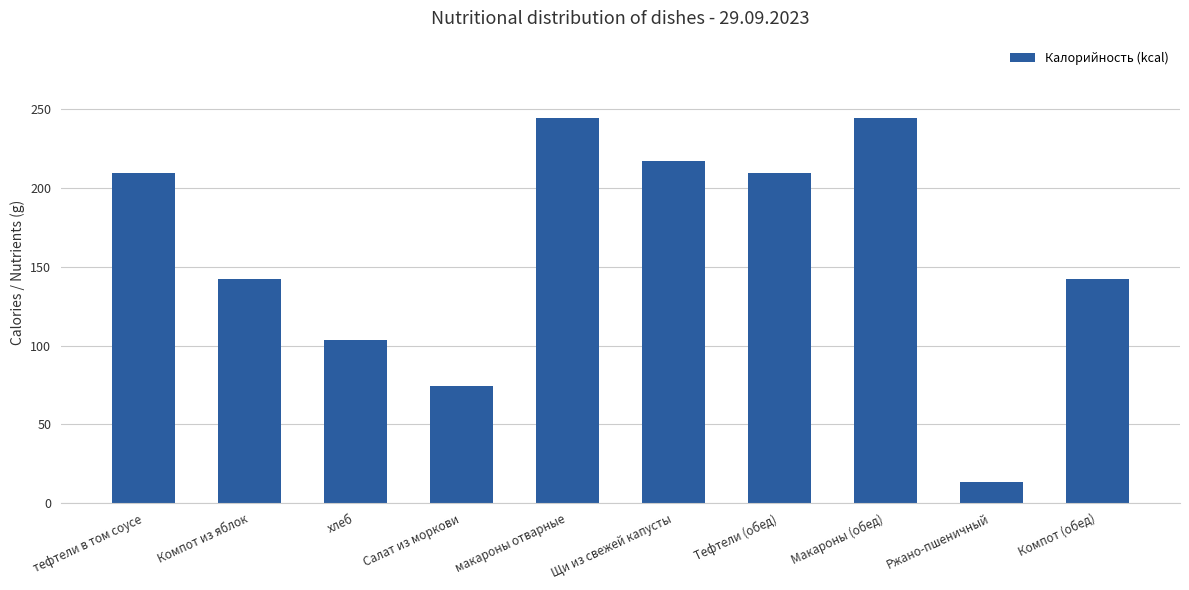

Reading left to right, transcribe all the data shown in this chart.

209.4	142.0	103.4	74.4	244.5	217.0	209.4	244.5	13.2	142.0